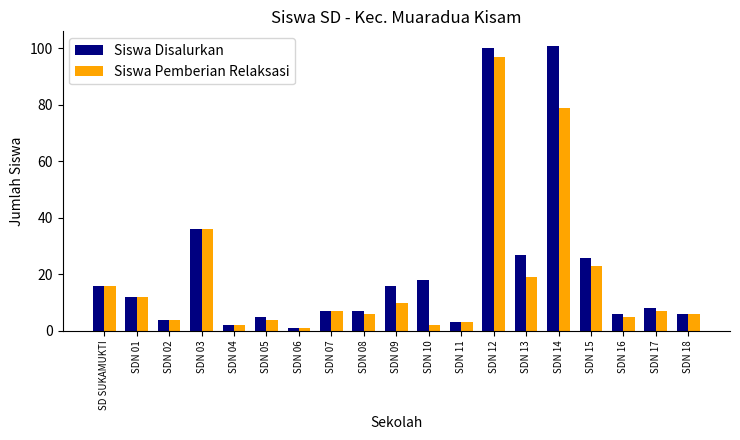

Is it true that Siswa Disalurkan equals 8 at SDN 17?

True